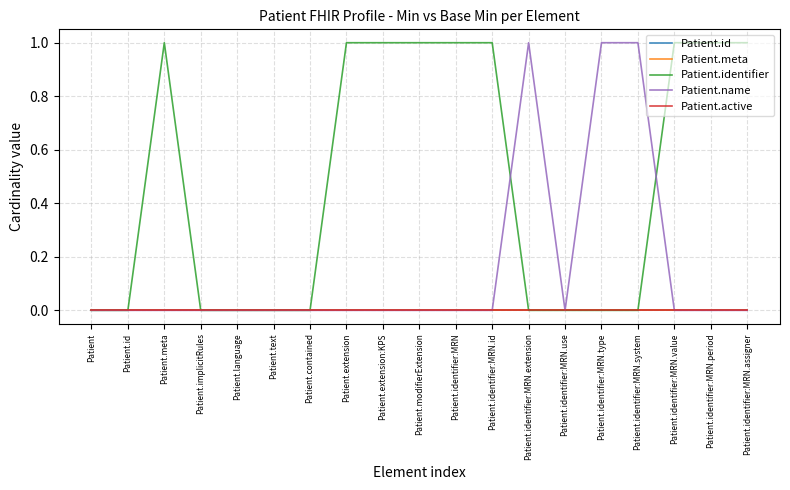

Reading right to left, list all the values displayed in this chart.

Patient.id: 0	0	0	0	0	0	0	0	0	0	0	0	0	0	0	0	0	0	0
Patient.meta: 0	0	0	0	0	0	0	0	0	0	0	0	0	0	0	0	0	0	0
Patient.identifier: 1	1	1	0	0	0	0	1	1	1	1	1	0	0	0	0	1	0	0
Patient.name: 0	0	0	1	1	0	1	0	0	0	0	0	0	0	0	0	0	0	0
Patient.active: 0	0	0	0	0	0	0	0	0	0	0	0	0	0	0	0	0	0	0